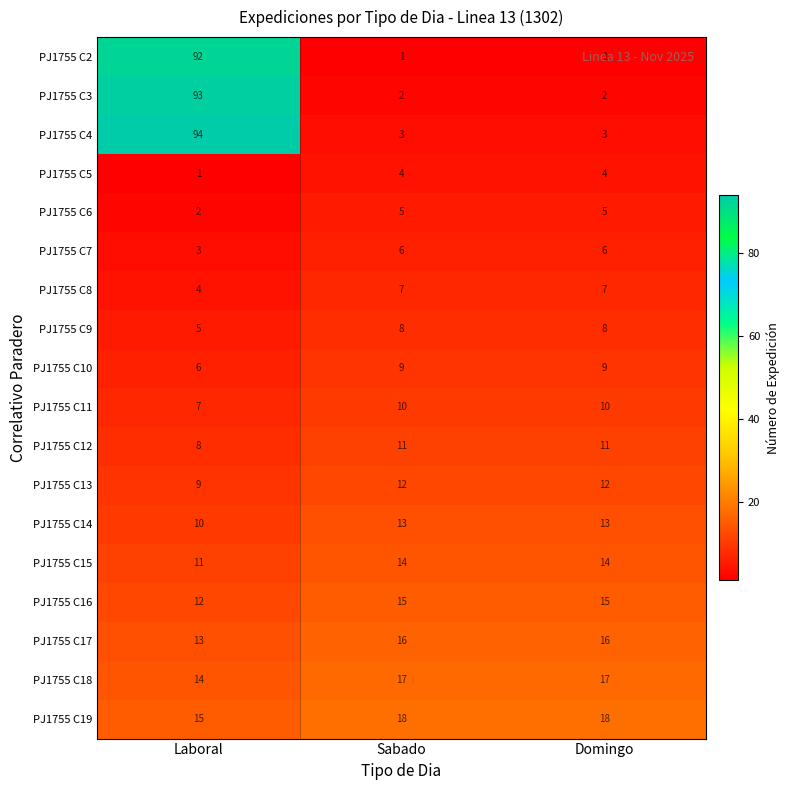

What is the difference between the highest and lowest values at Laboral?

93